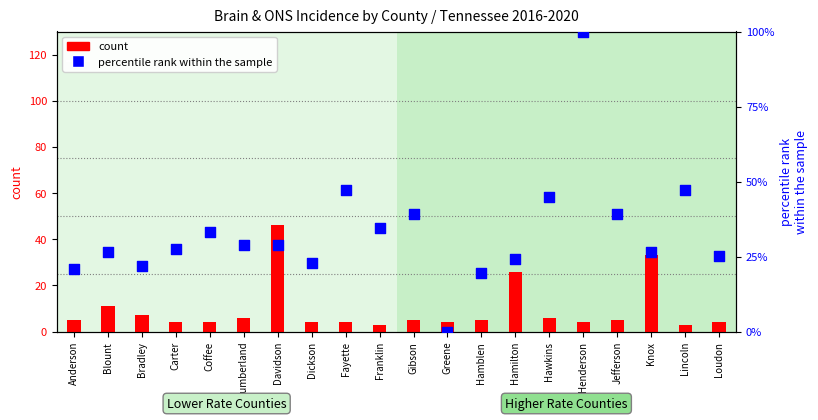

Which series reaches the maximum Y coordinate?

percentile rank within the sample